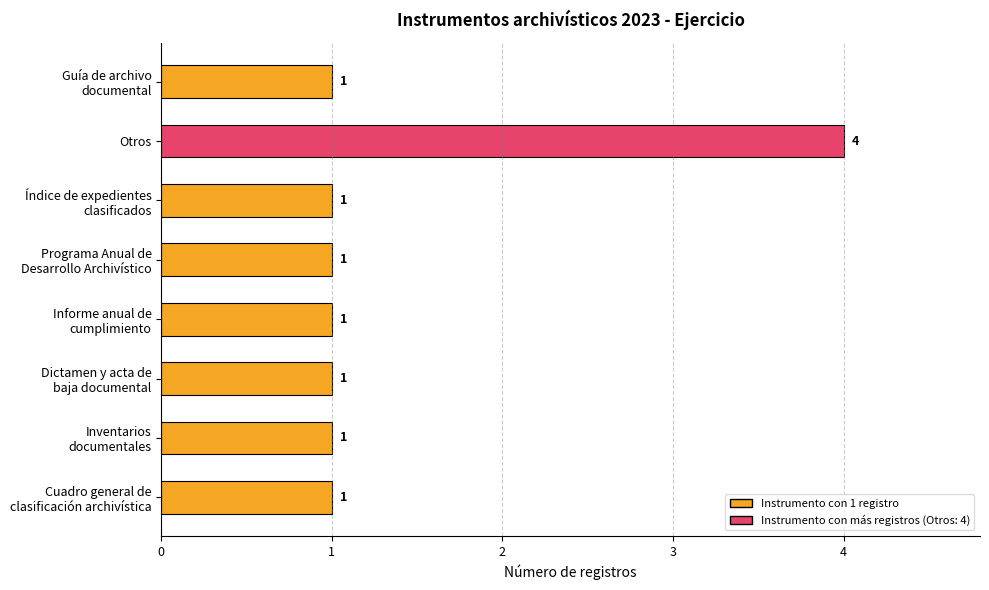

Count the number of values greater than 1.

1